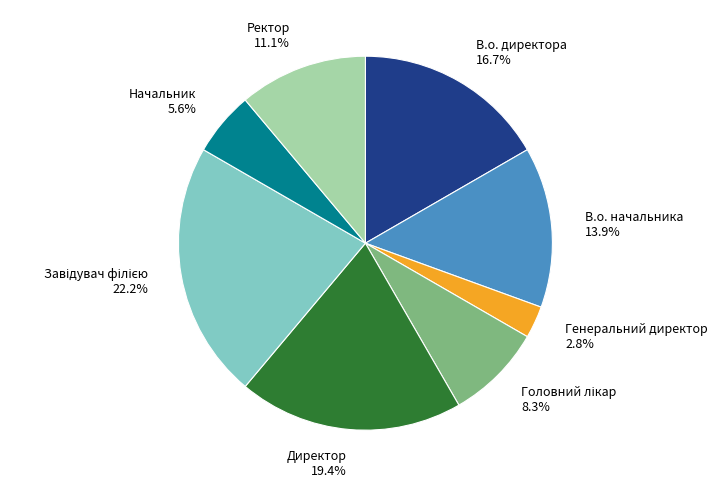

How many segments does this pie chart have?

8